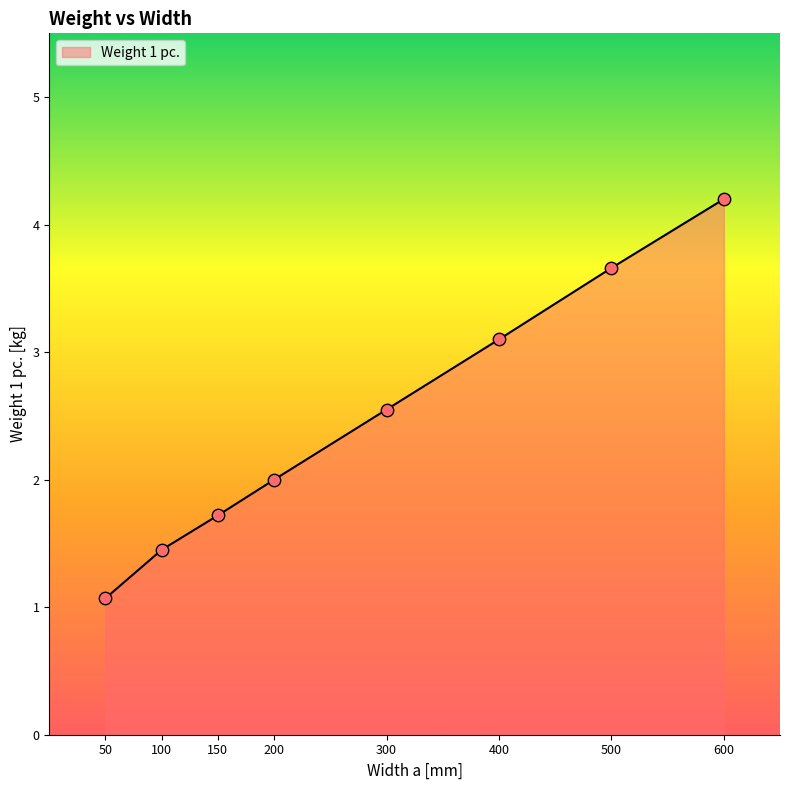

What is the change in value from 150 to 400?

+1.4